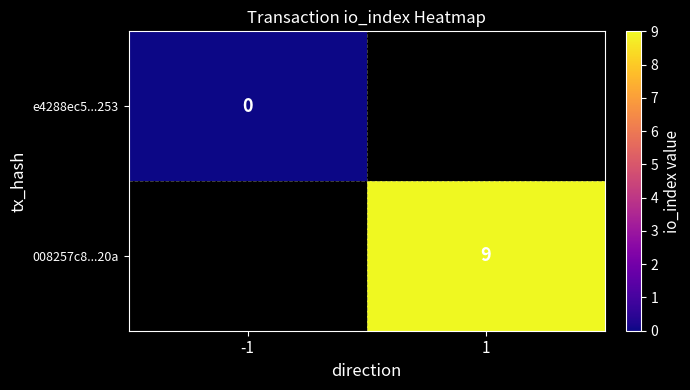

The 008257c8...20a series shows 9.0 at 1. True or false?

True